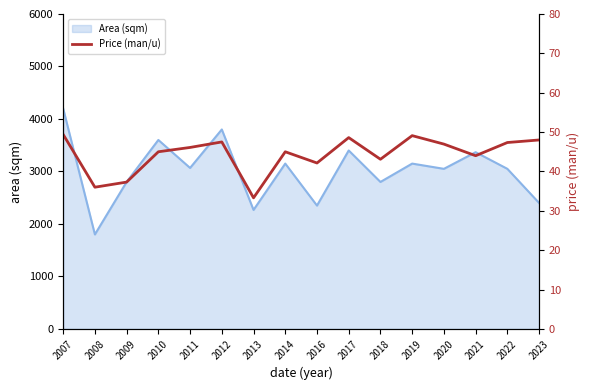

What is the difference between the maximum and minimum values?

16.1